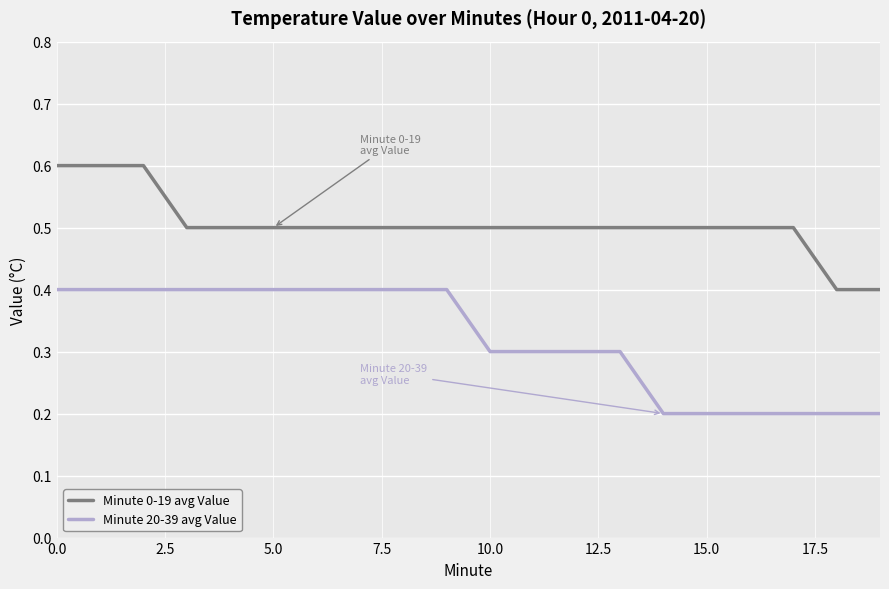

Rank the series by their maximum value, from lowest to highest.

Minute 20-39 avg Value, Minute 0-19 avg Value